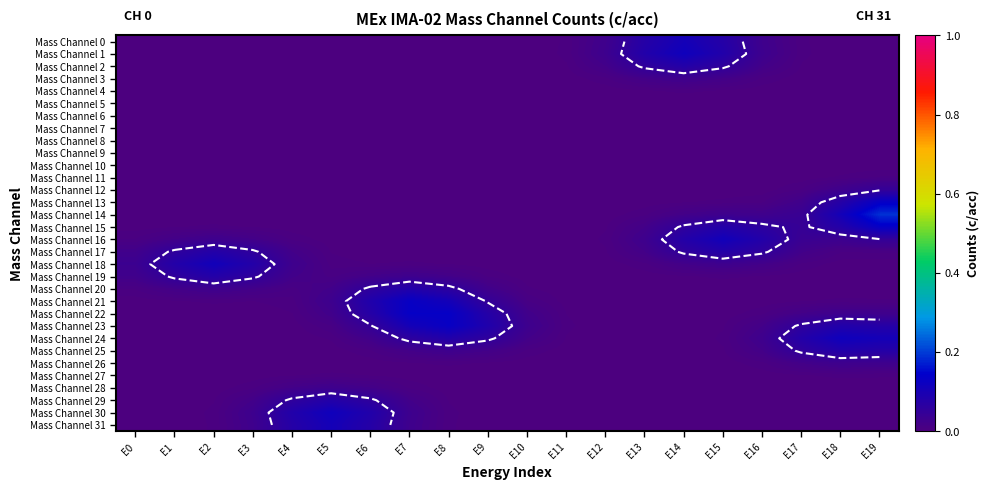

The Mass Channel 2 series shows 0.0 at E19. True or false?

True